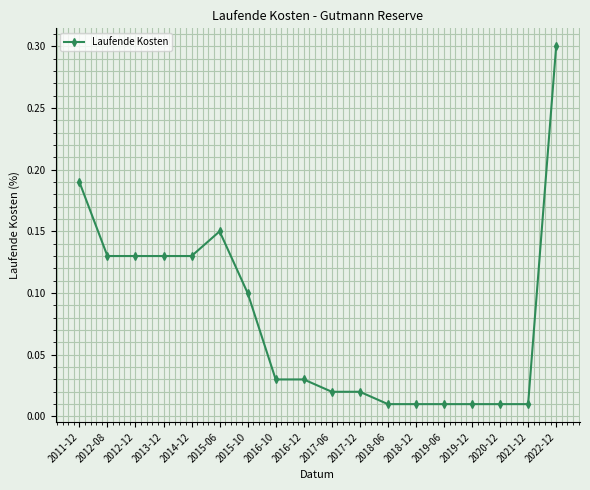

Which has a higher value, 2015-10 or 2022-12?

2022-12